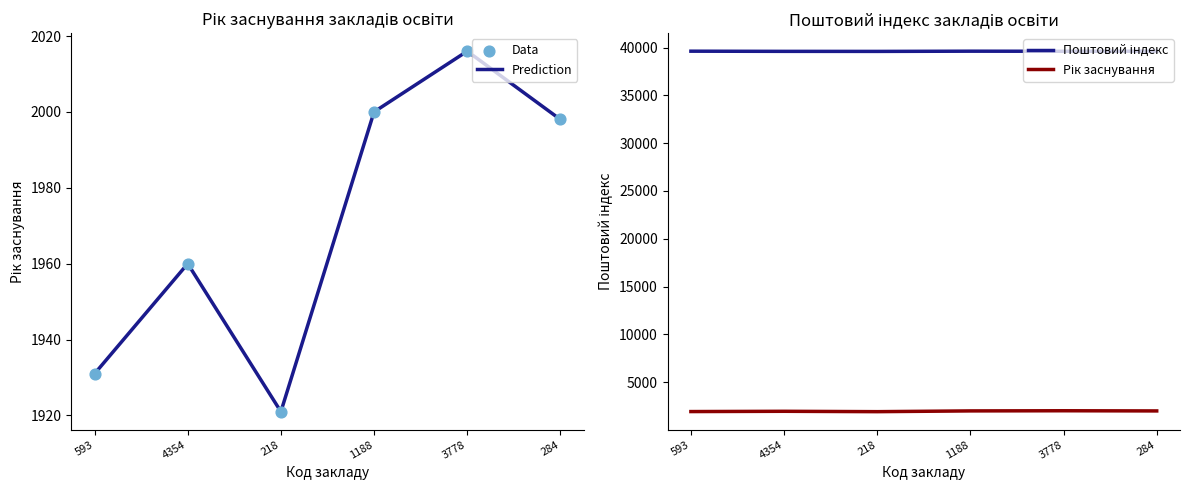

Is the value of Рік заснування at 3778 greater than the value of Поштовий індекс at 284?

No